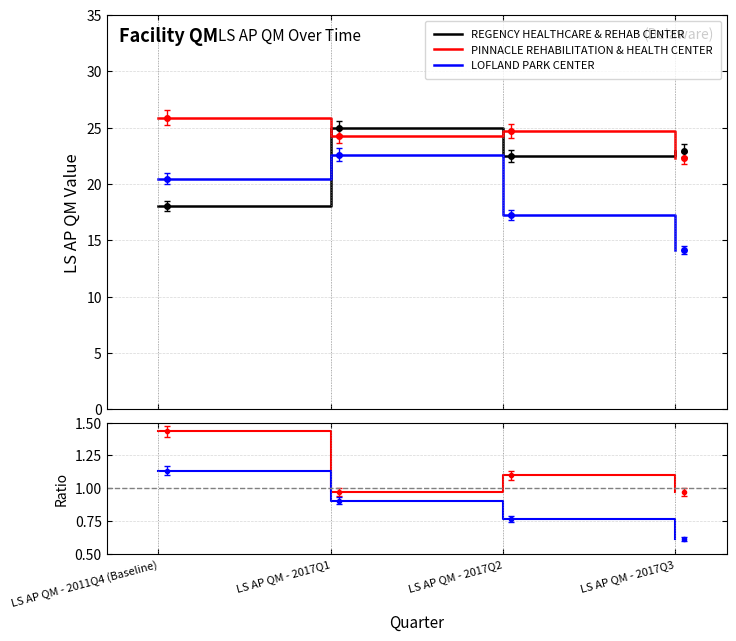

At which category does REGENCY HEALTHCARE & REHAB CENTER reach its first local peak?

LS AP QM - 2017Q1